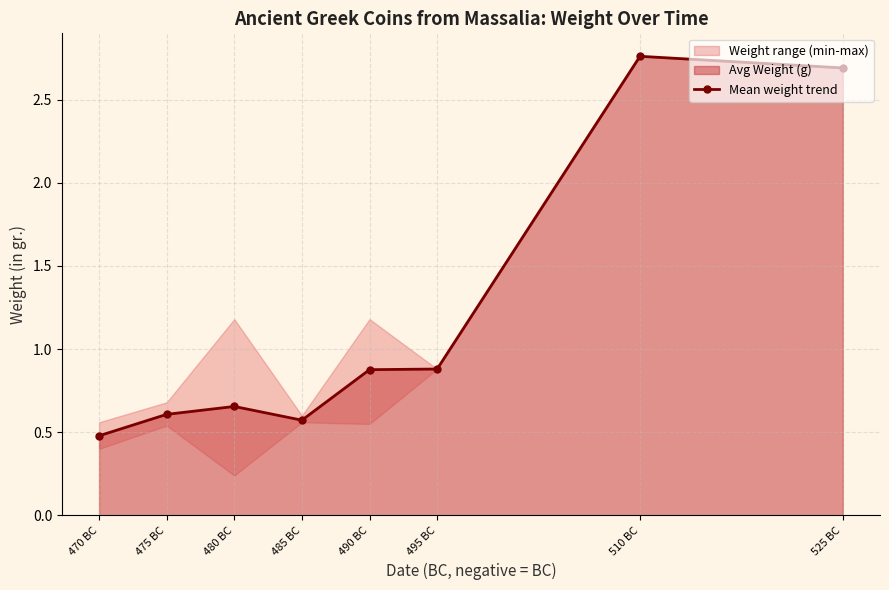

Reading left to right, list all the values displayed in this chart.

525 BC=2.7	510 BC=2.8	495 BC=0.9	490 BC=0.9	485 BC=0.6	480 BC=0.7	475 BC=0.6	470 BC=0.5